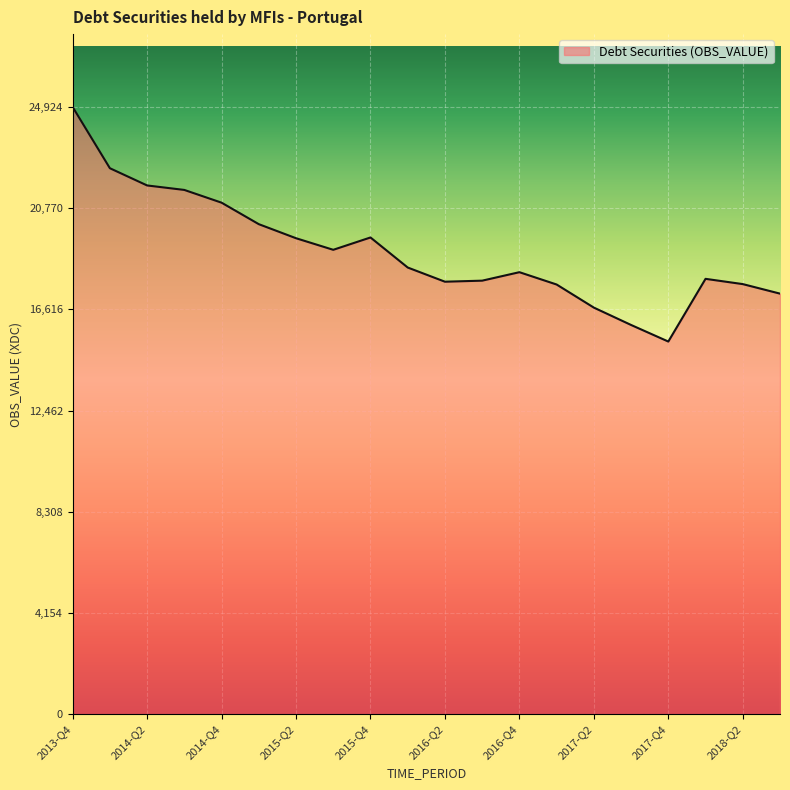

Does the chart have visible grid lines?

Yes